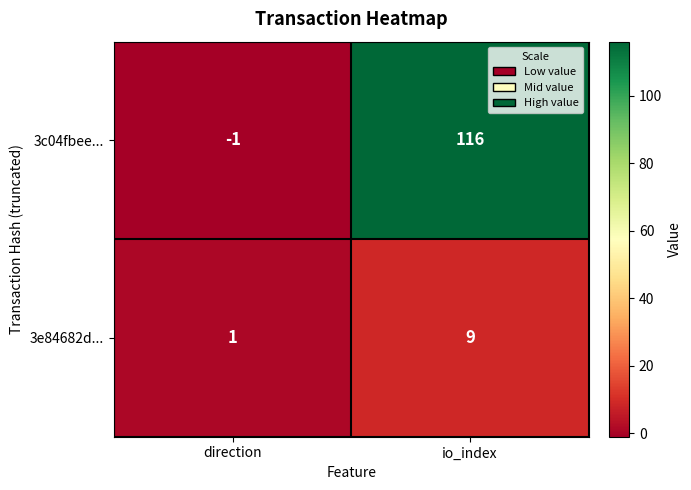

What is the difference between the highest and lowest values at direction?

2